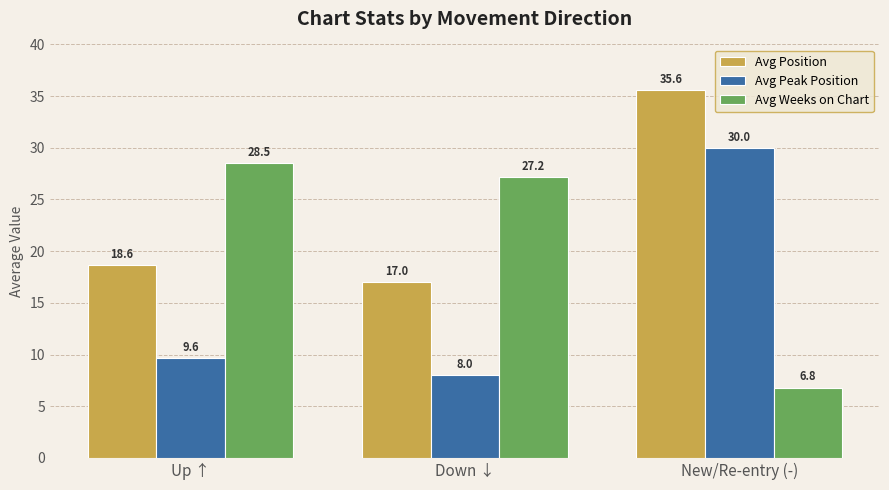

How many series are shown in this chart?

3